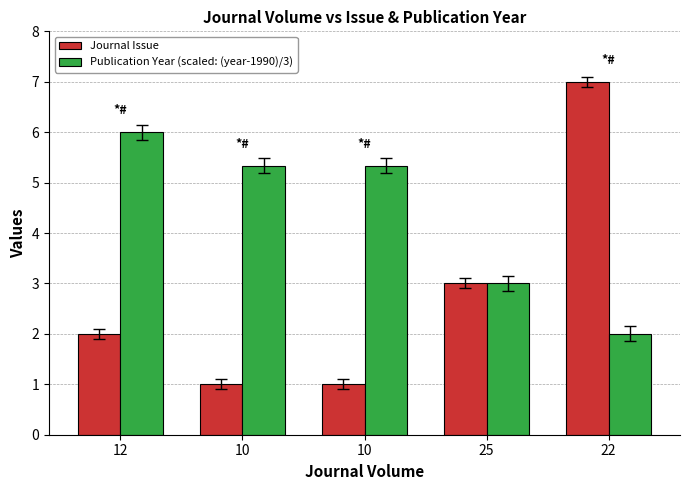

Reading left to right, what are all the values shown in this chart?

Journal Issue: 12=2.0	10=1.0	10=1.0	25=3.0	22=7.0
Publication Year (scaled: (year-1990)/3): 12=6.0	10=5.3	10=5.3	25=3.0	22=2.0